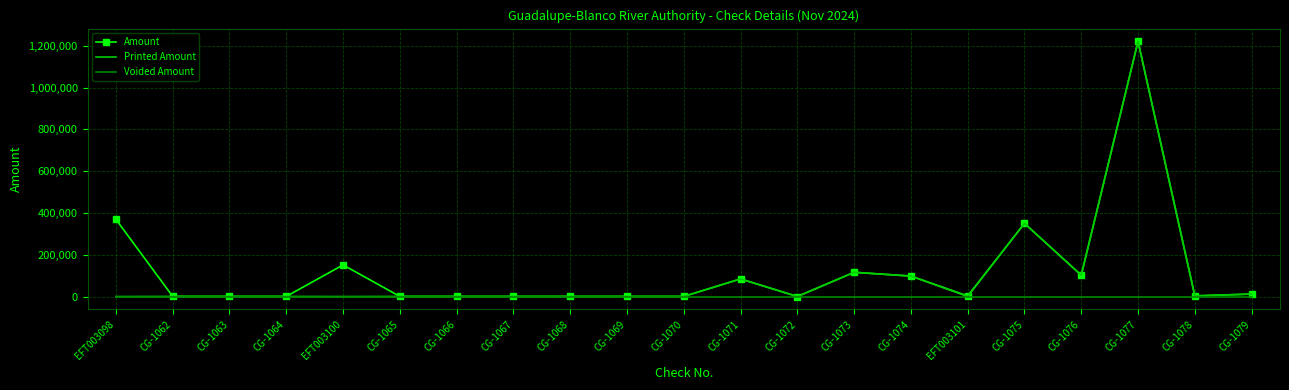

What is the maximum value shown in the chart?

1220825.0